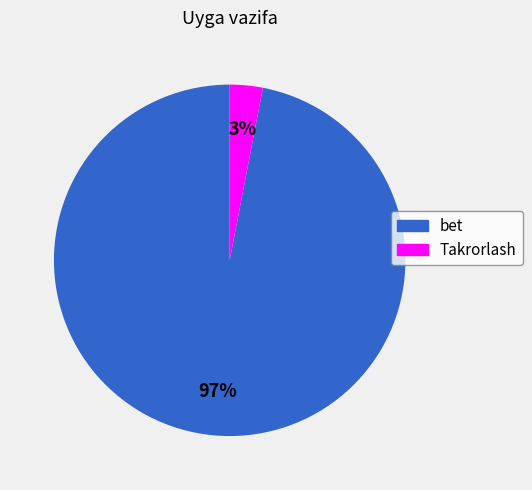

Is the sum of Takrorlash and bet greater than half?

Yes